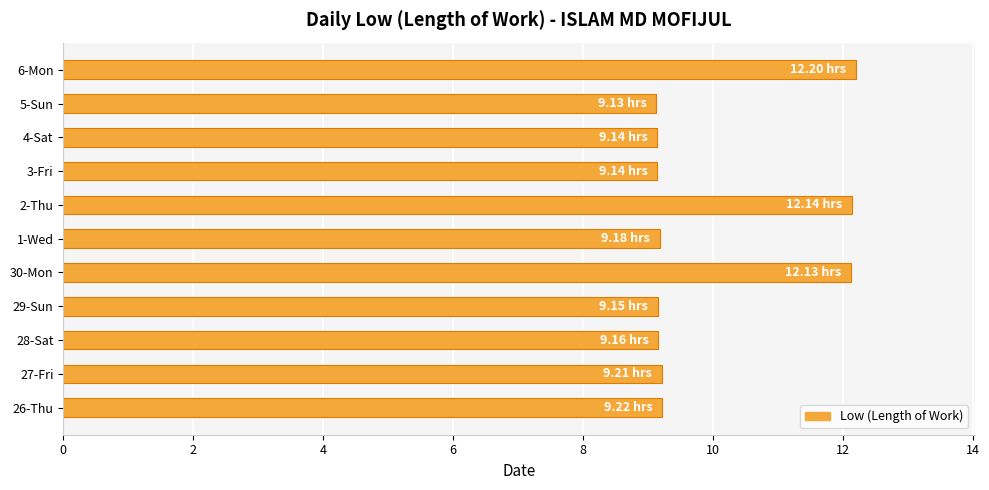

What is the change in value from 30-Mon to 4-Sat?

-3.0